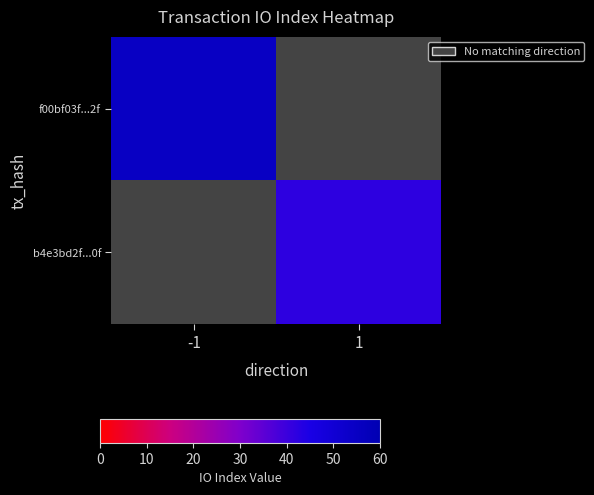

Which has a higher value, 1 or -1?

-1